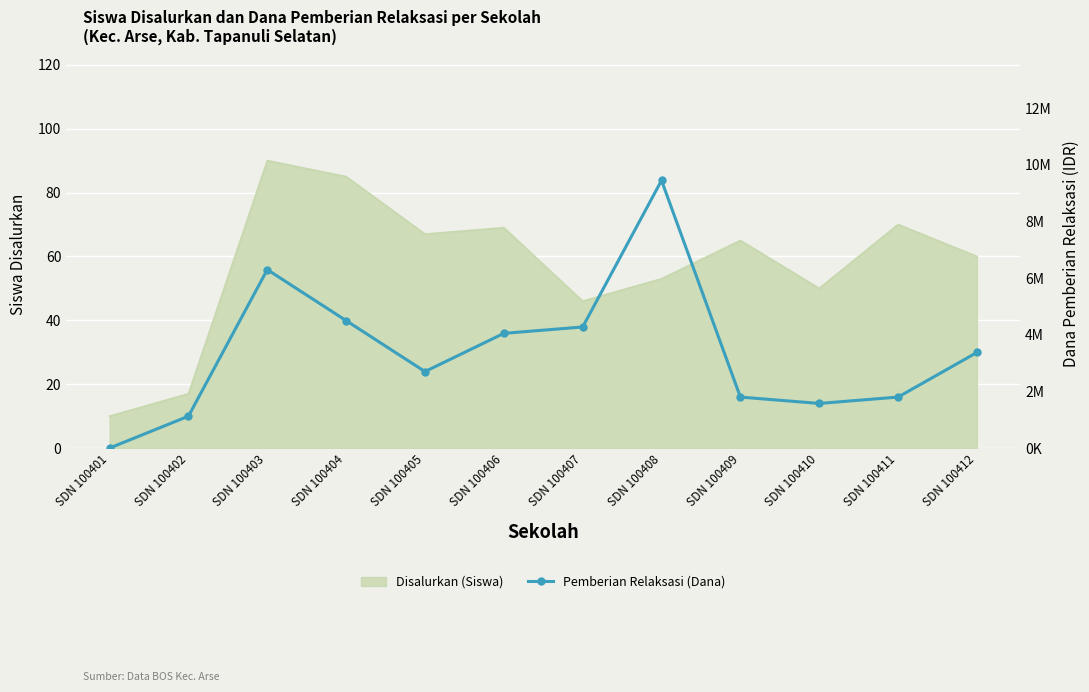

What value does the data have at SDN 100412?

3375000